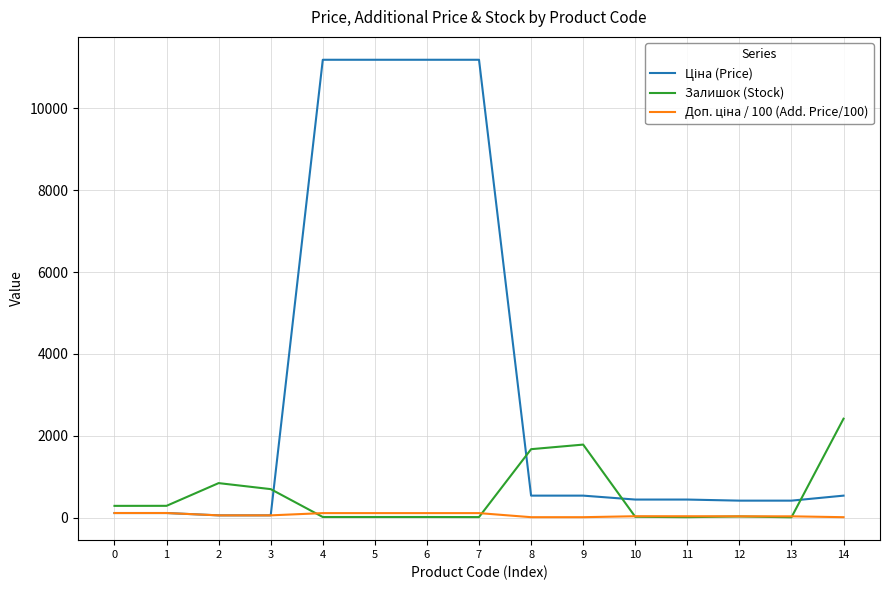

At how many categories does at least one series exceed 614?

9